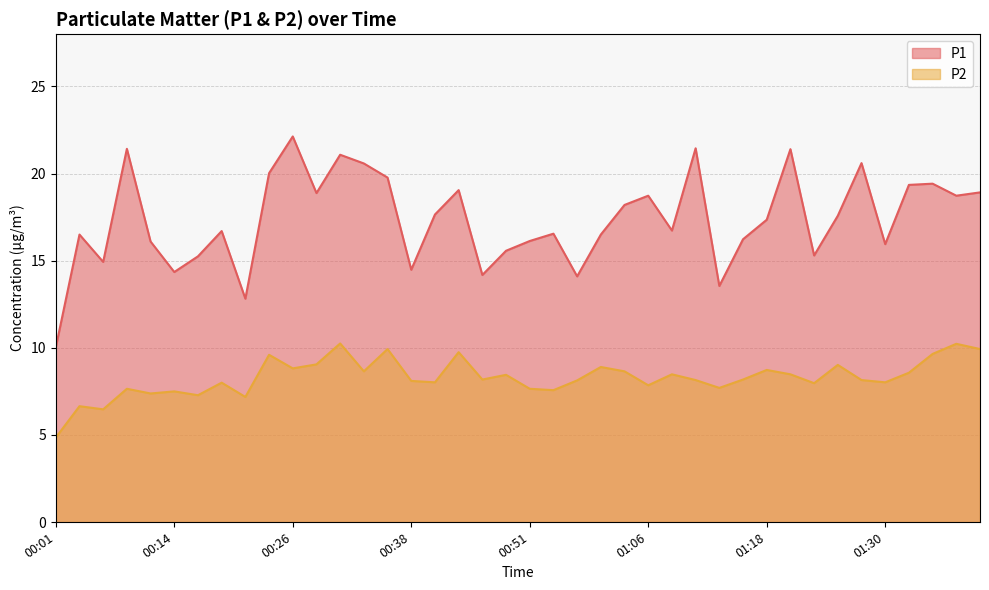

Reading right to left, transcribe all the data shown in this chart.

P1: 01:40=18.9	01:38=18.7	01:35=19.4	01:33=19.4	01:30=15.9	01:28=20.6	01:26=17.6	01:23=15.3	01:21=21.4	01:18=17.4	01:16=16.2	01:13=13.6	01:11=21.4	01:08=16.7	01:06=18.7	01:01=18.2	00:58=16.5	00:56=14.1	00:53=16.6	00:51=16.1	00:48=15.6	00:46=14.2	00:43=19.1	00:41=17.6	00:38=14.5	00:36=19.8	00:33=20.6	00:31=21.1	00:28=18.9	00:26=22.1	00:24=20.0	00:21=12.8	00:19=16.7	00:16=15.2	00:14=14.3	00:11=16.1	00:09=21.4	00:06=14.9	00:04=16.5	00:01=10.0
P2: 01:40=9.9	01:38=10.2	01:35=9.7	01:33=8.6	01:30=8.0	01:28=8.2	01:26=9.0	01:23=8.0	01:21=8.5	01:18=8.7	01:16=8.2	01:13=7.7	01:11=8.2	01:08=8.5	01:06=7.8	01:01=8.7	00:58=8.9	00:56=8.1	00:53=7.6	00:51=7.7	00:48=8.4	00:46=8.2	00:43=9.8	00:41=8.0	00:38=8.1	00:36=9.9	00:33=8.7	00:31=10.2	00:28=9.1	00:26=8.8	00:24=9.6	00:21=7.2	00:19=8.0	00:16=7.3	00:14=7.5	00:11=7.4	00:09=7.7	00:06=6.5	00:04=6.7	00:01=4.8